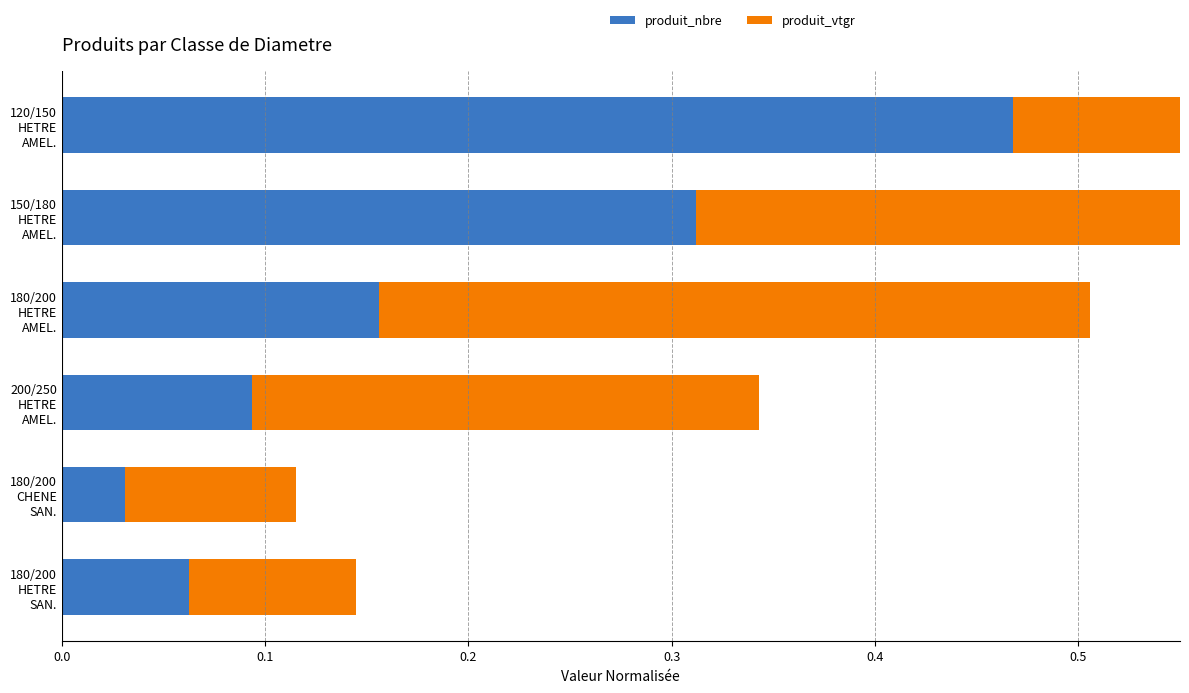

The value of produit_vtgr at 120/150 HETRE AMEL. is 0.1. True or false?

False